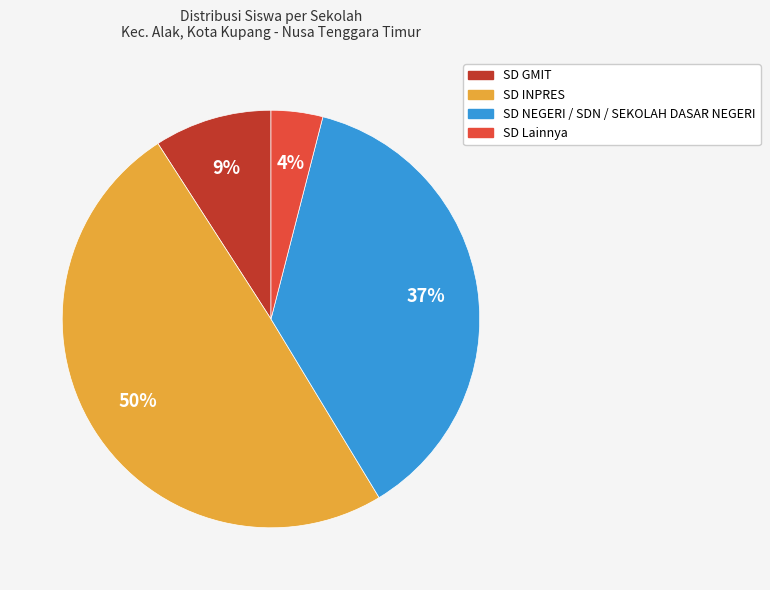

To the nearest percent, what is the difference between the largest and smallest slice percentages?

46%